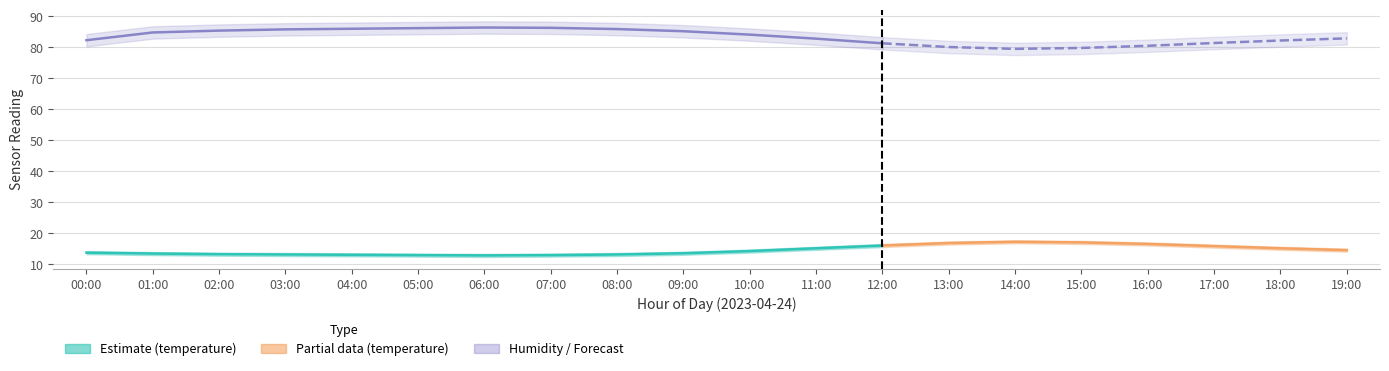

At 07:00, list the series in order from smallest to largest.

temperature_lower, temperature, temperature_upper, humidity_lower, humidity, humidity_upper